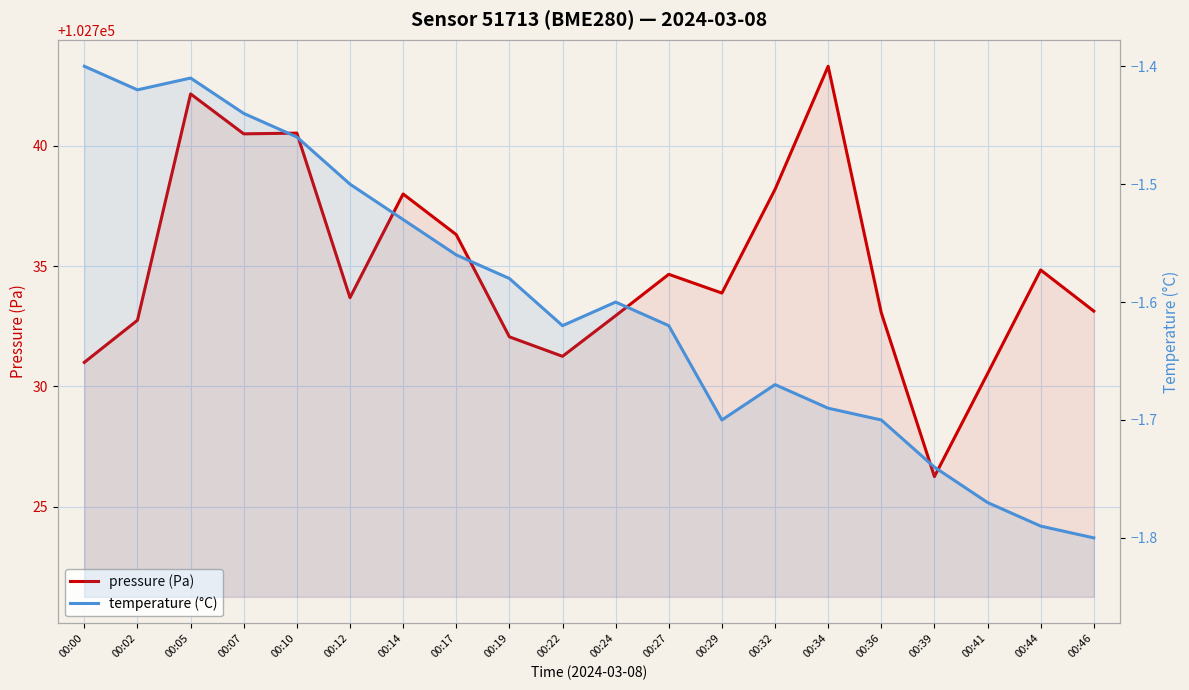

What is the value of the pressure point at the 3rd from the left?

102742.2